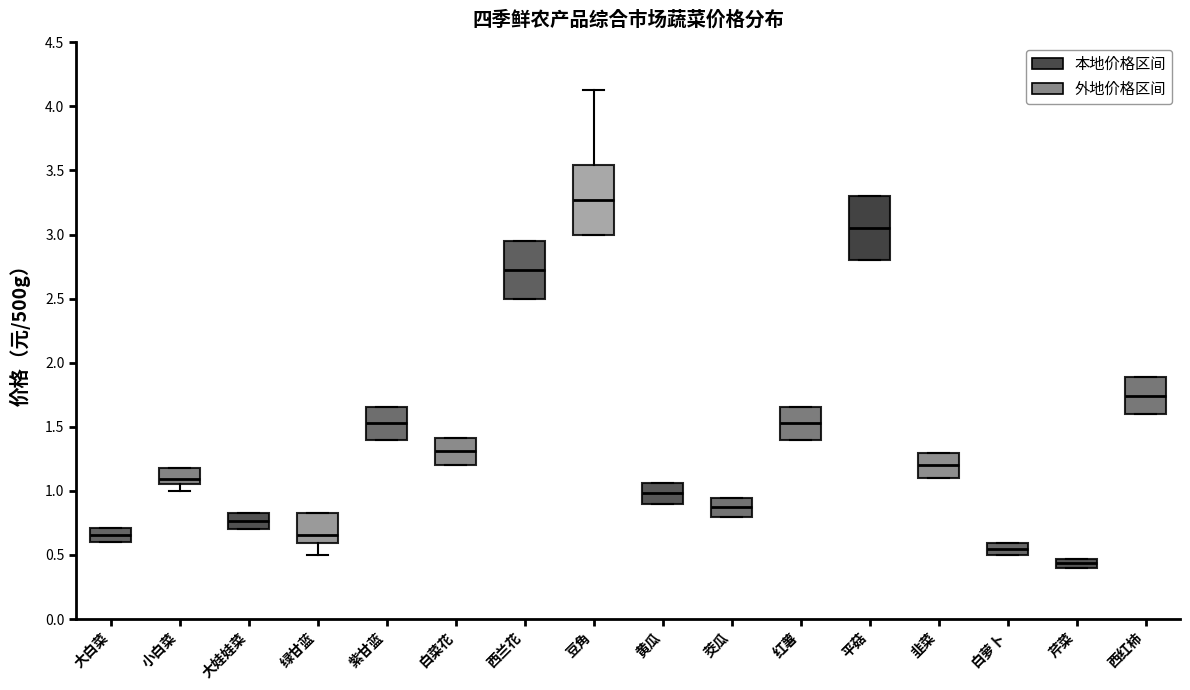

Which box has the lowest median line?

芹菜